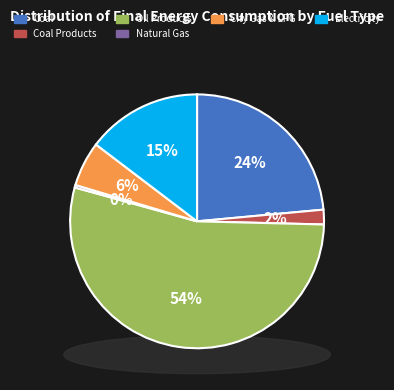

What is the majority slice?

Oil Products